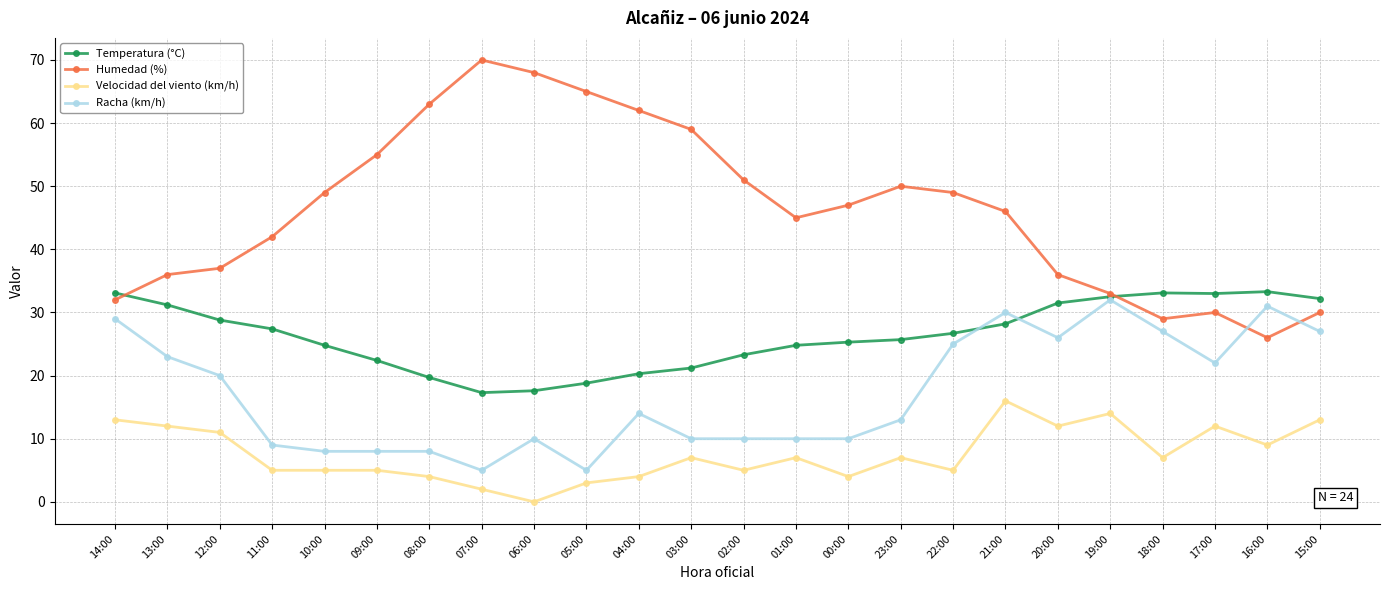

How many data points does each series have?

24